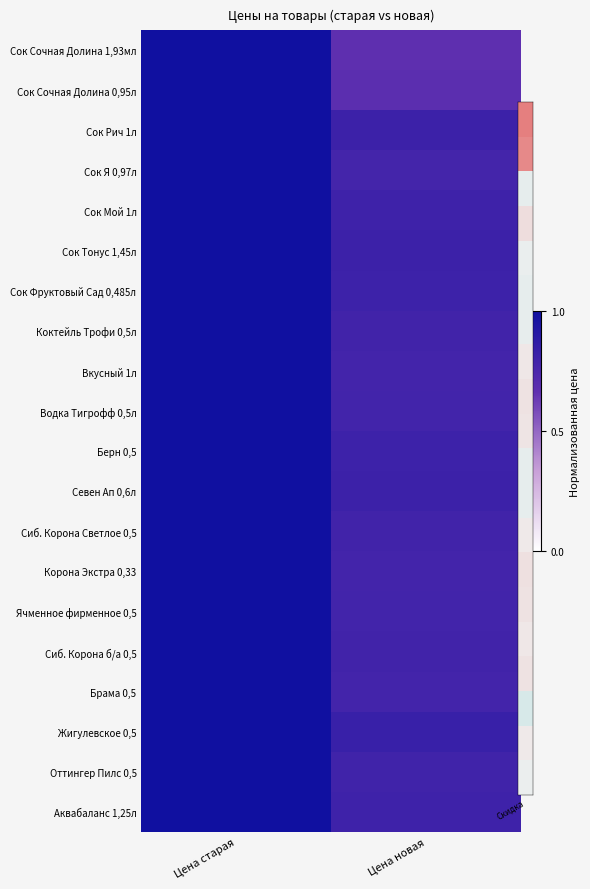

Which series has the largest range (max minus min)?

Сок Сочная Долина 1,93мл